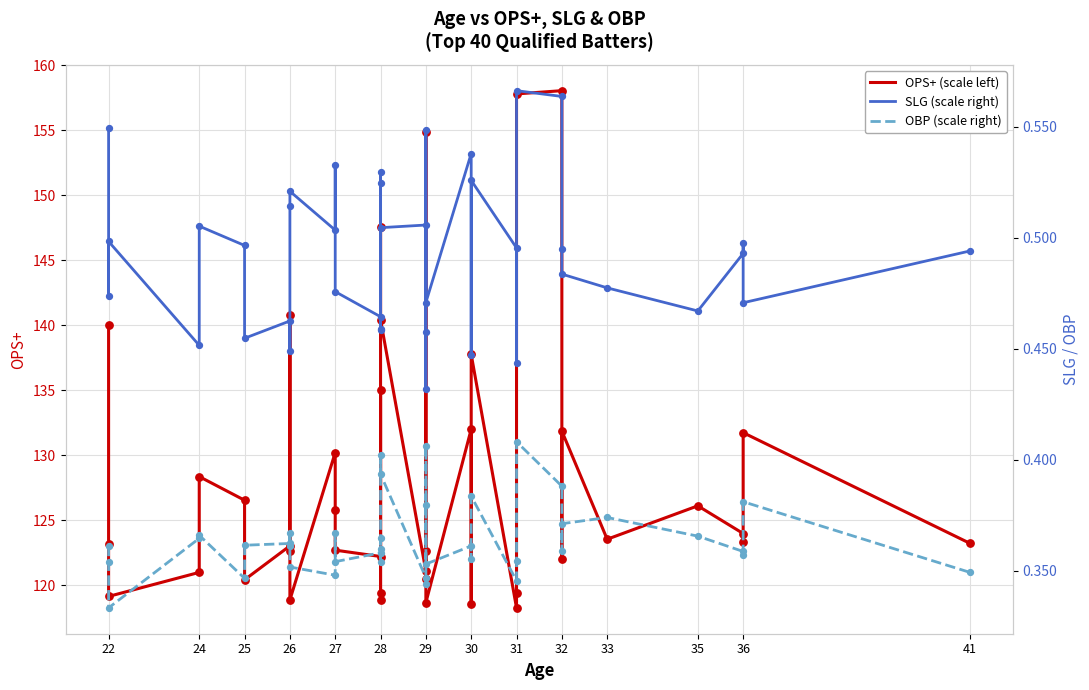

Which series has the widest spread of Y values?

OPS+ (scale left)